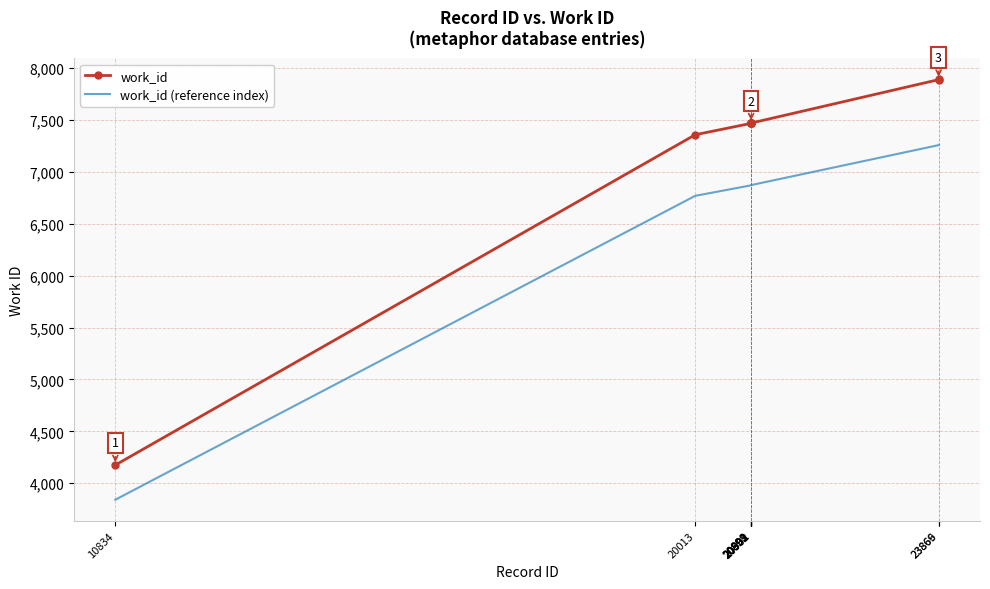

True or false: work_id (reference index) and work_id intersect in this chart.

False